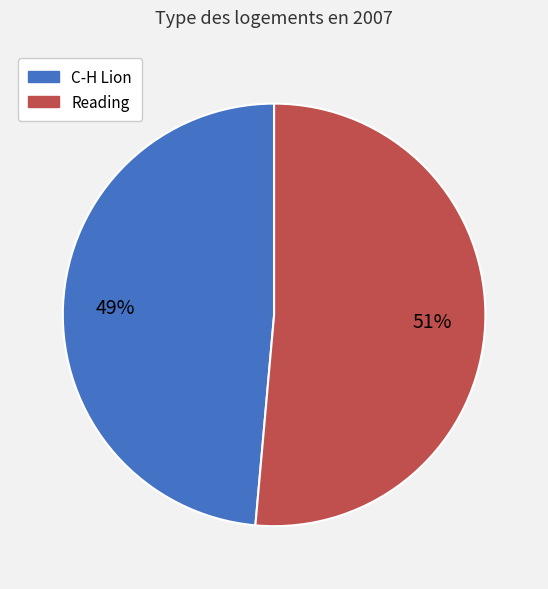

Is it true that C-H Lion is 56% of the pie?

False